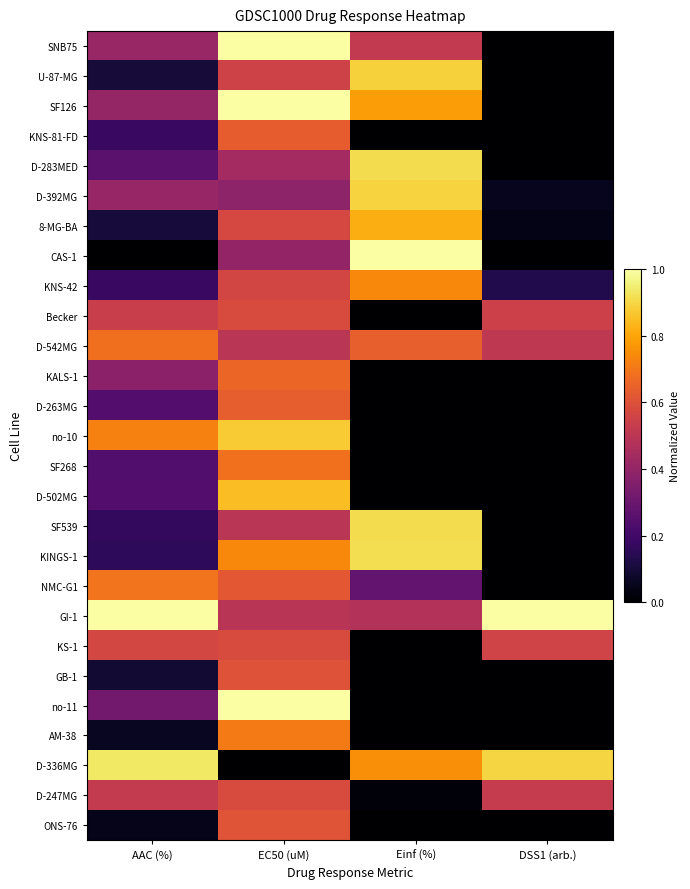

Which has a higher value, EC50 (uM) or Einf (%)?

EC50 (uM)